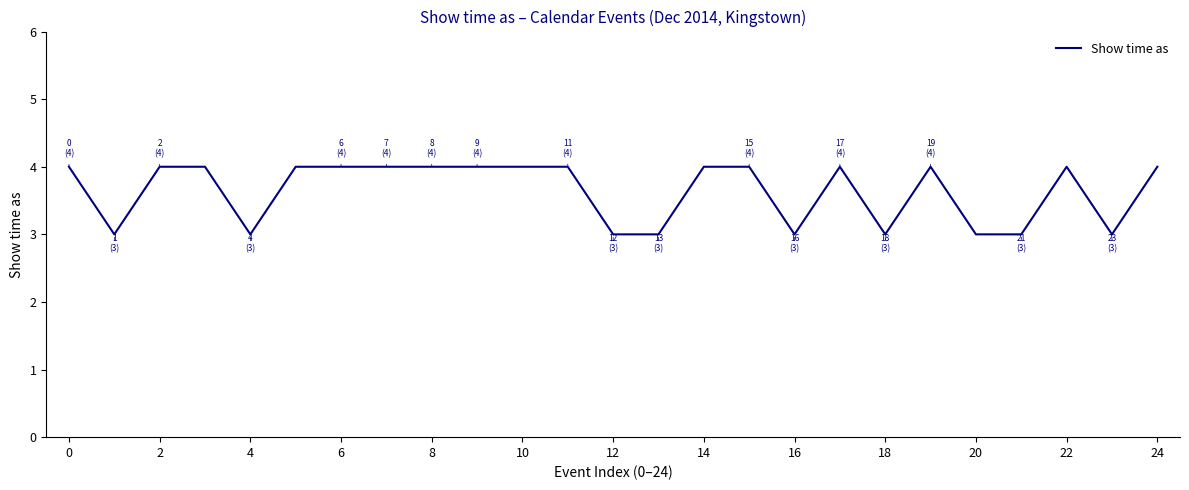

What is the average value?

4